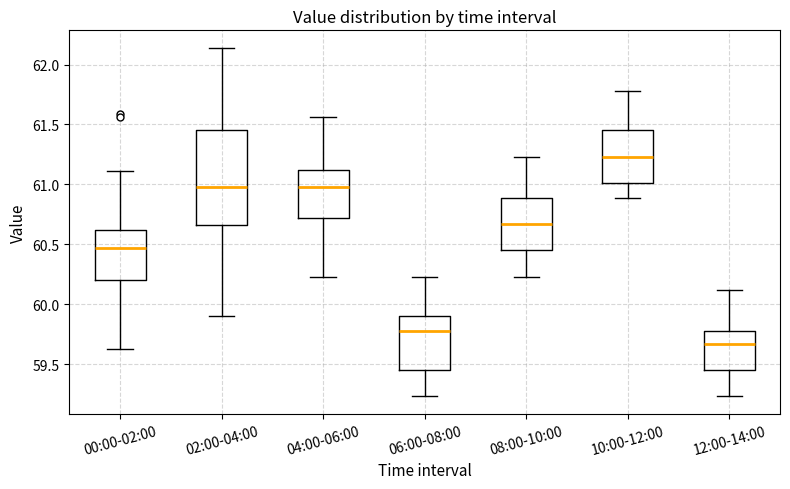

Comparing the boxes themselves (not the whiskers), which one is the tallest?

02:00-04:00